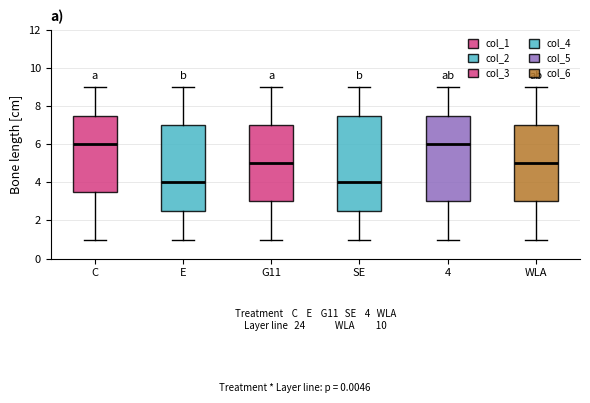

Comparing the boxes themselves (not the whiskers), which one is the tallest?

SE